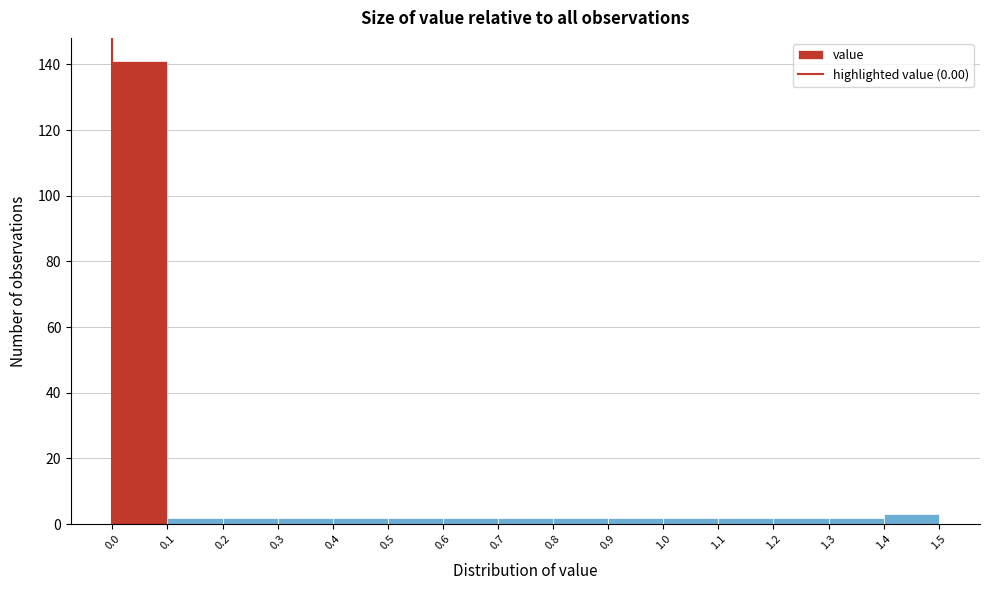

Over which range of the x-axis is the bar tallest?

0.0 to 0.1